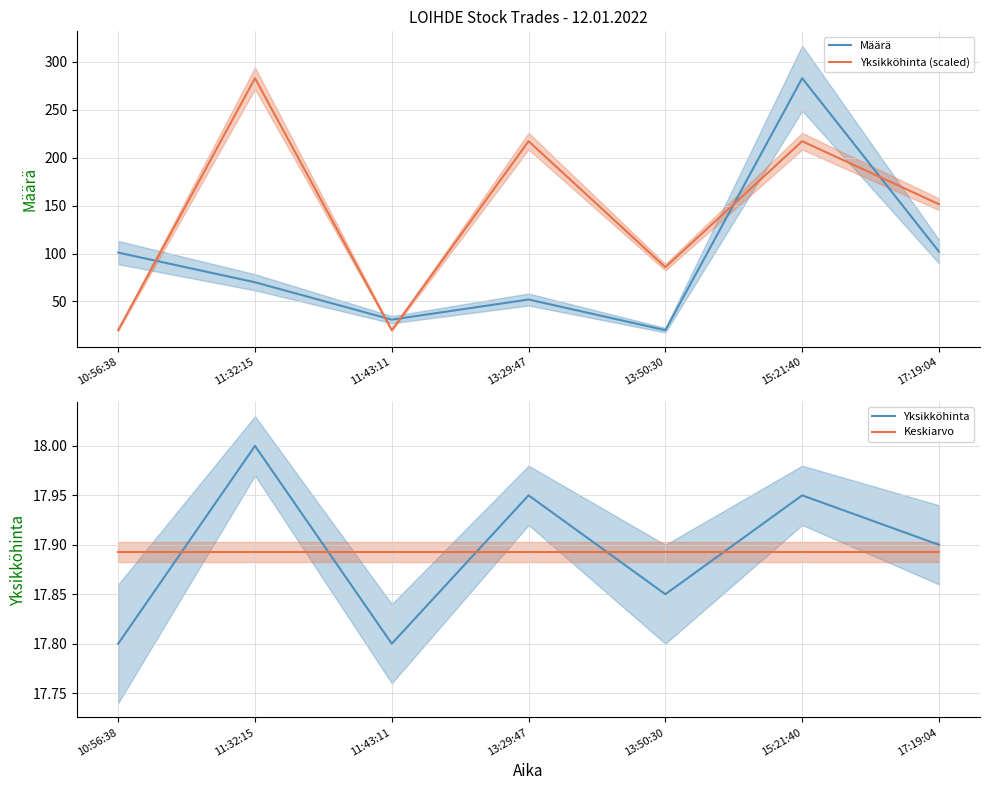

In Määrä, how many points are lower than both neighbors (excluding endpoints)?

2